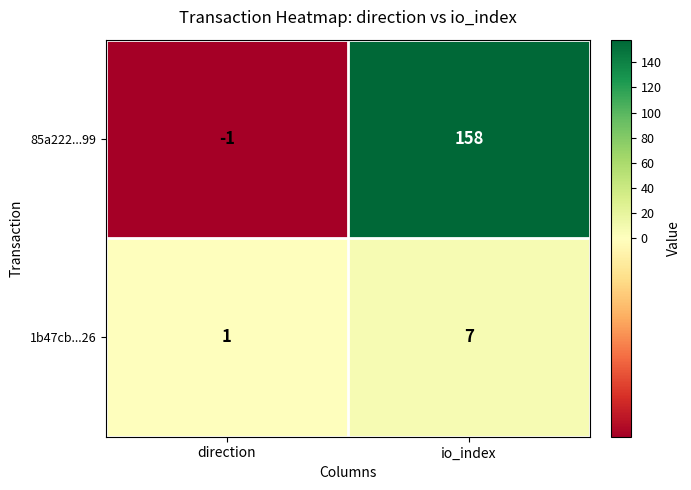

Where is 1b47cb...26 nearest to the value 4?

direction